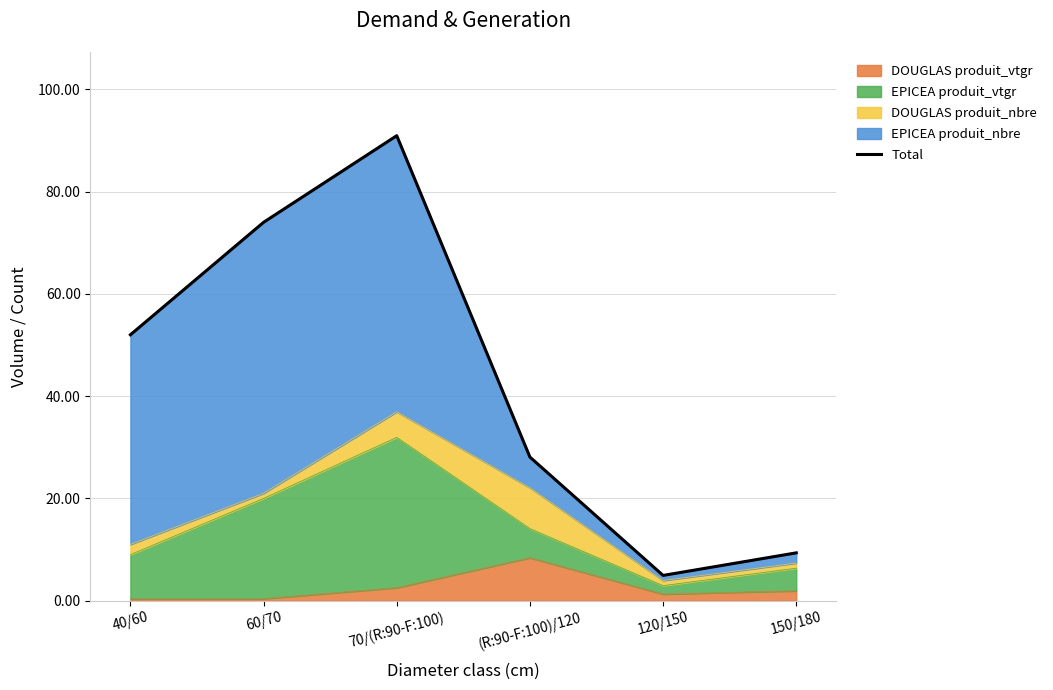

What is the difference between the maximum and minimum values?

86.0